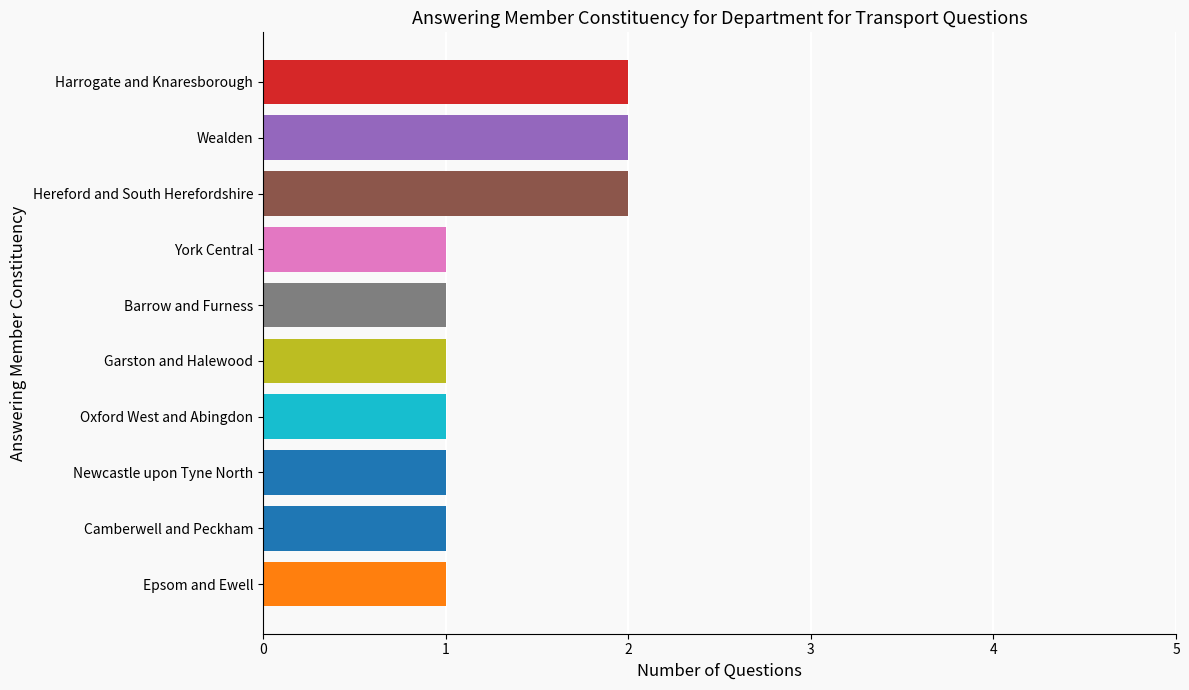

Are the bars grouped side by side (vs. stacked)?

No